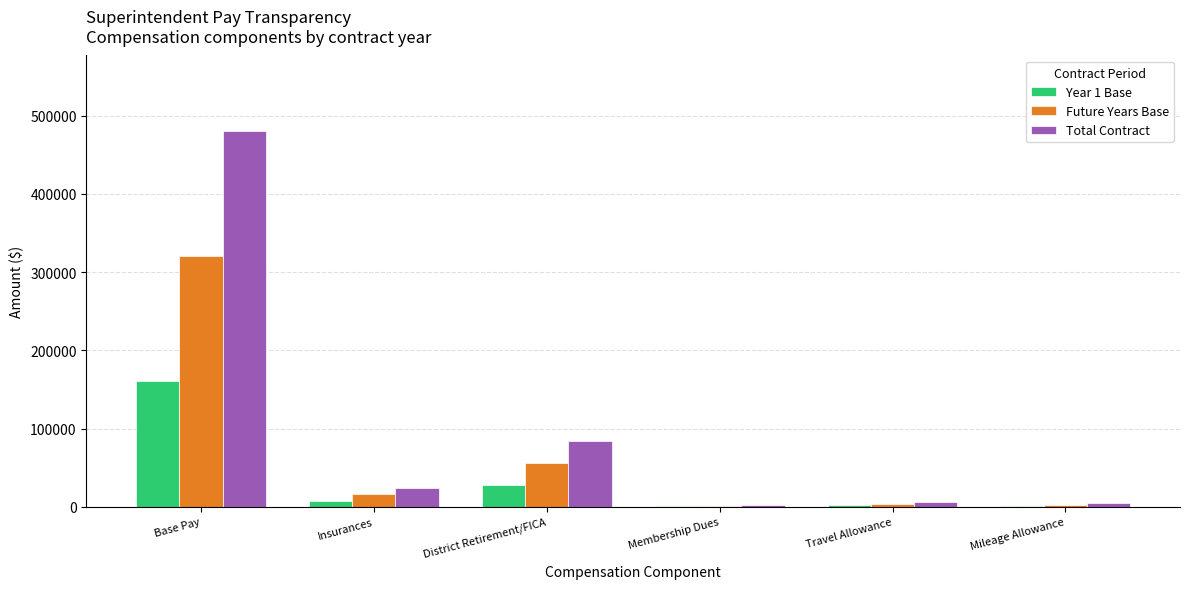

What is the sum of all Future Years Base values?

401054